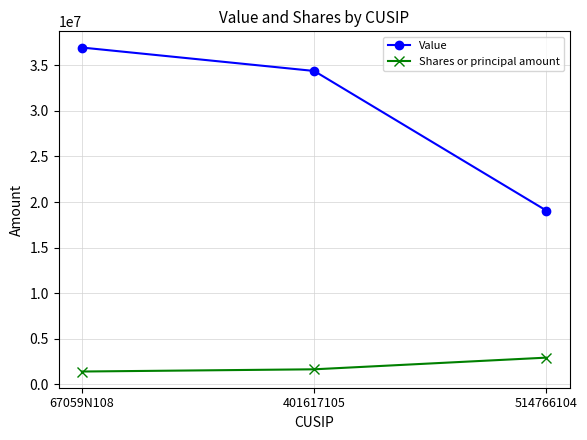

Reading right to left, what are all the values shown in this chart?

Value: 19053403	34364952	36934003
Shares or principal amount: 2940340	1660945	1417812